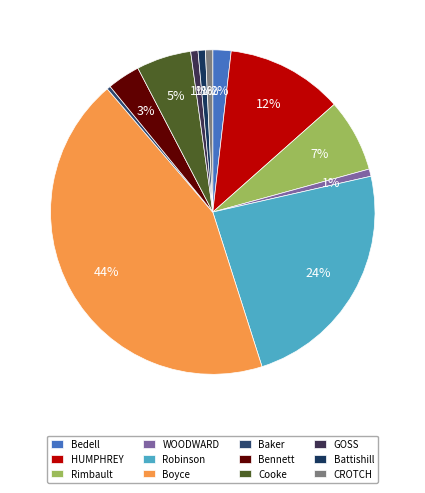

Is the sum of Baker and GOSS greater than half?

No